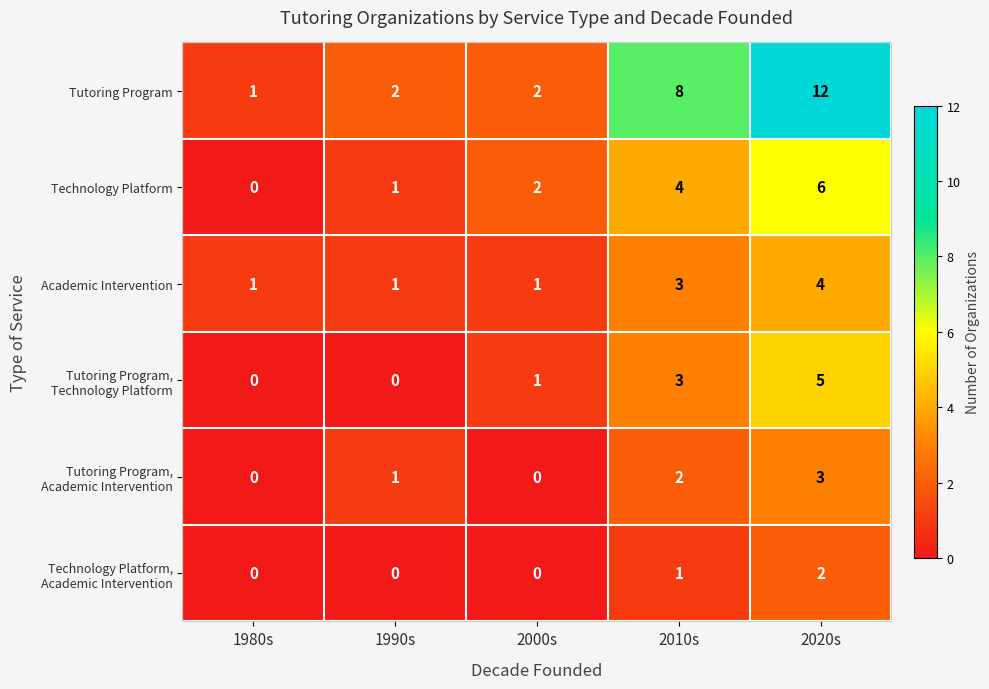

Which series has the widest spread of values?

Tutoring Program